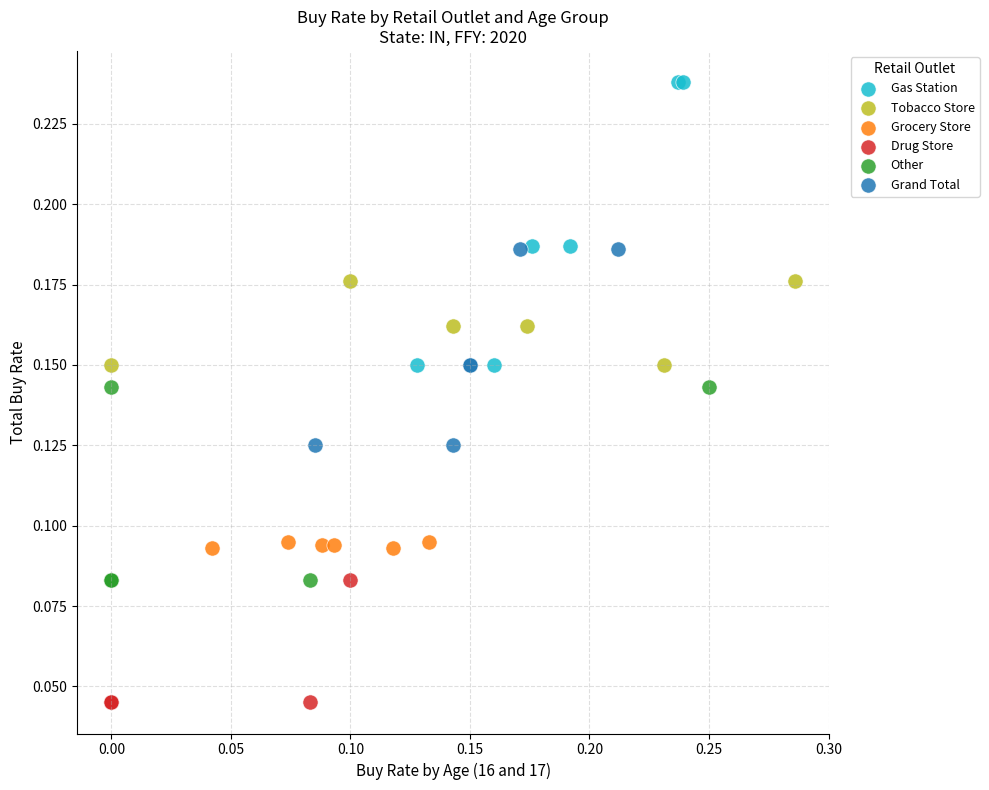

Which series has the widest spread of Y values?

Gas Station